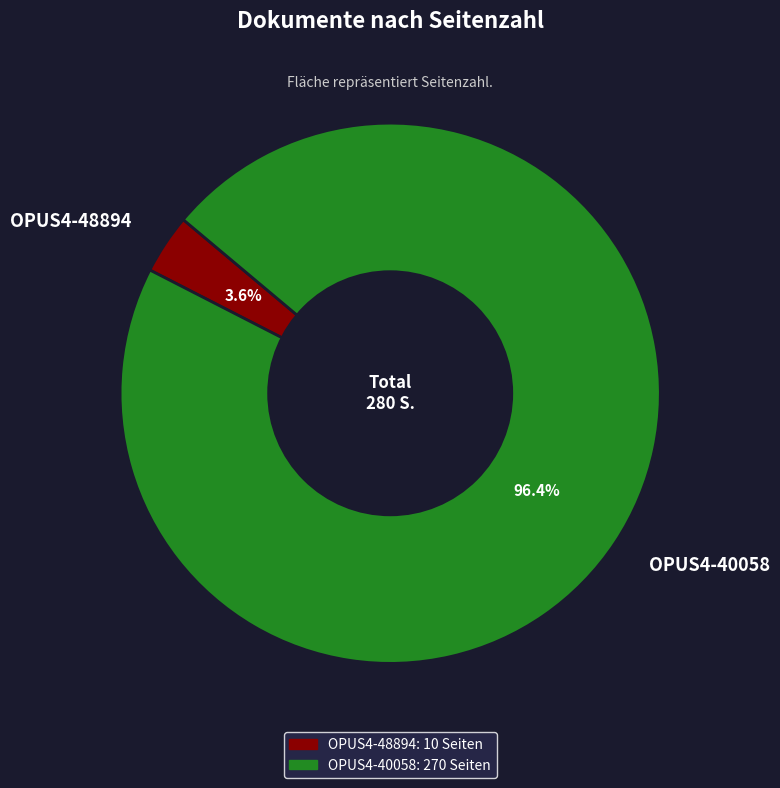

How many slices are in this pie chart?

2